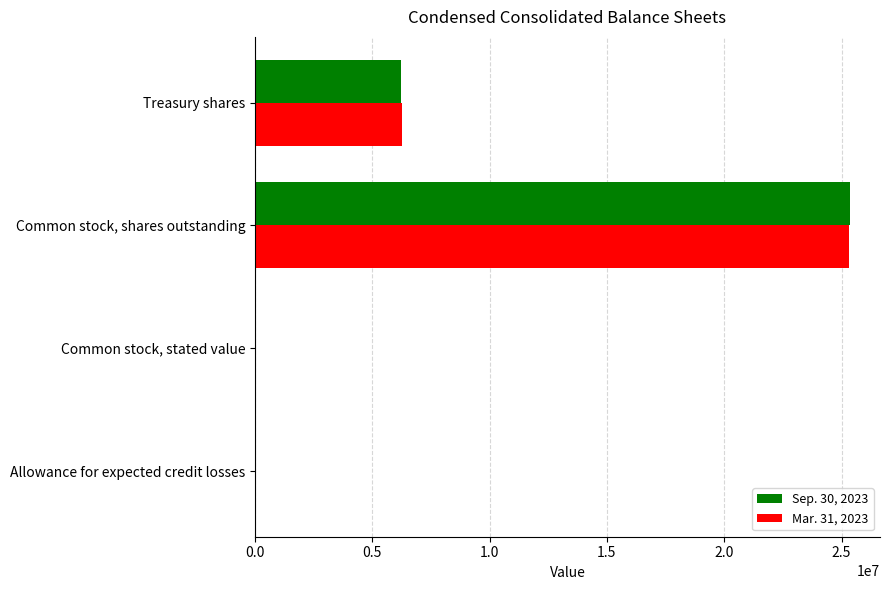

At which category is the sum across all series the highest?

Common stock, shares outstanding